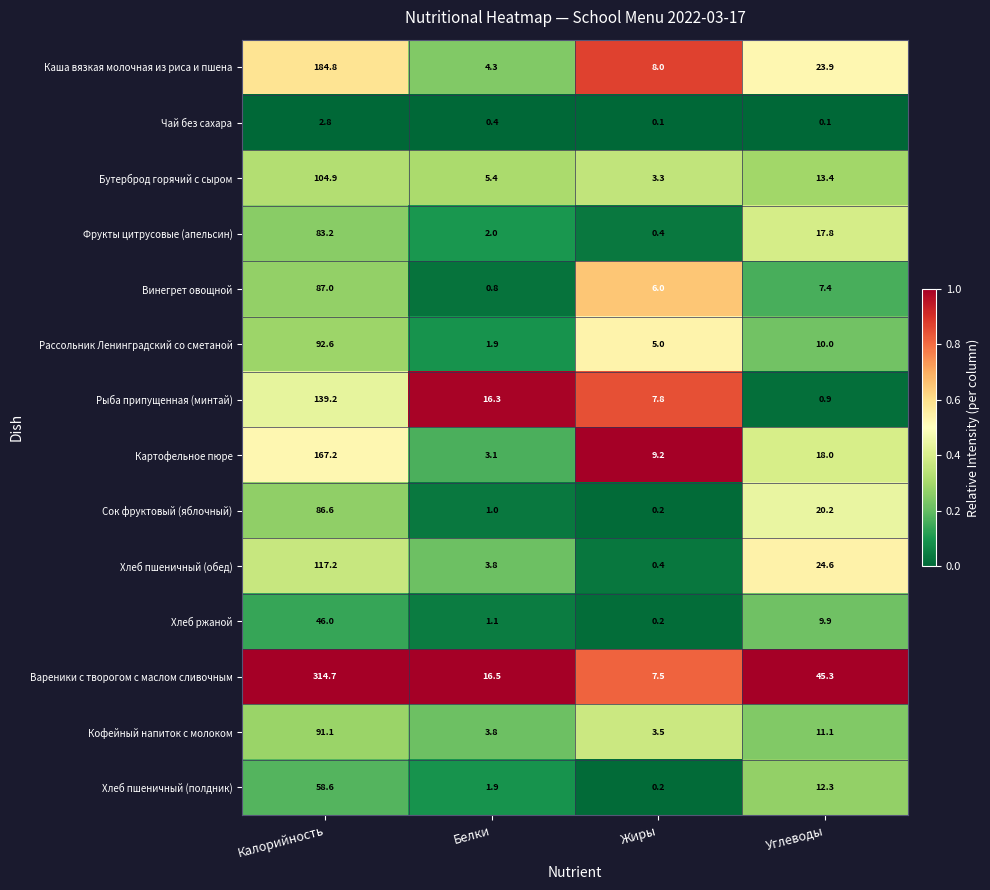

The Хлеб пшеничный (обед) series shows 0.4 at Жиры. True or false?

True